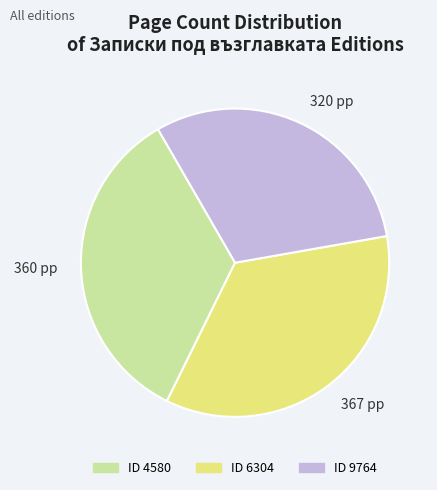

What is the largest slice in the pie chart?

367 pp